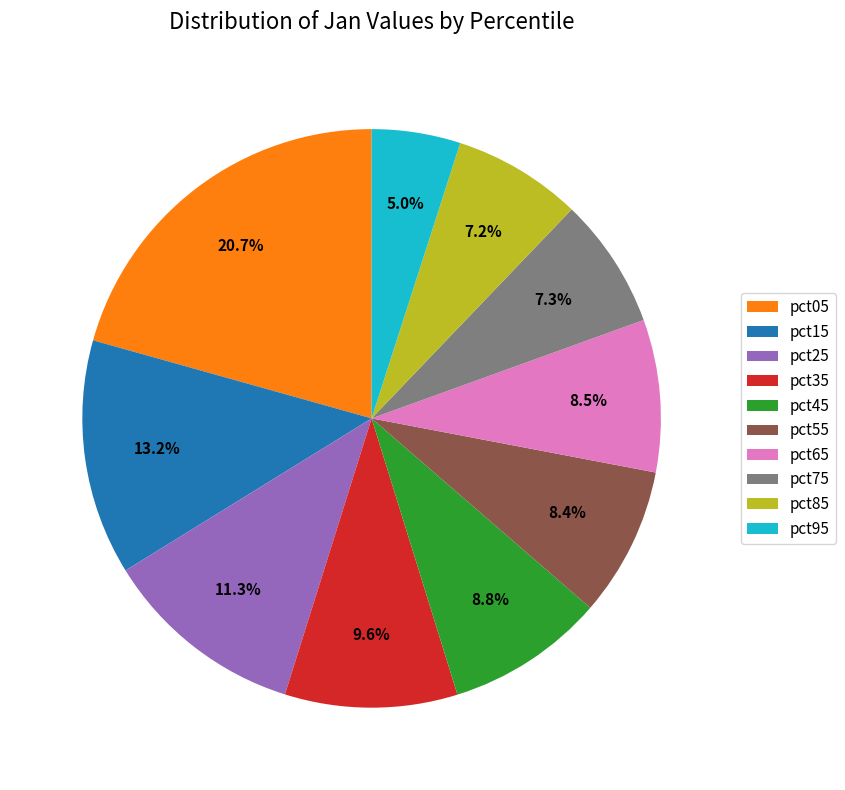

What percentage do pct75 and pct15 together represent?

20.5%